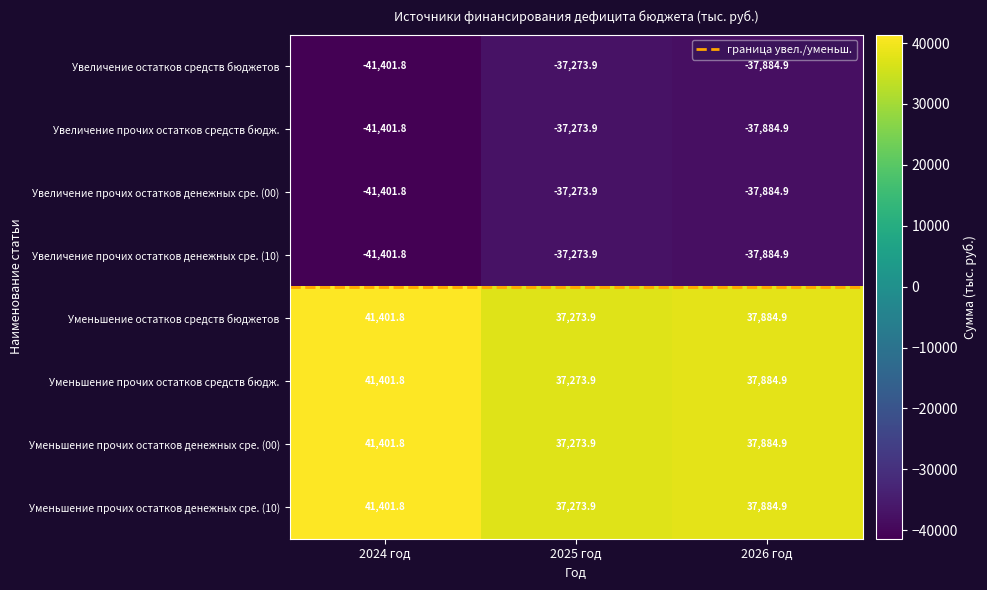

Reading left to right, extract all data points from this chart.

Увеличение остатков средств бюджетов: 2024 год=-41401.8	2025 год=-37273.9	2026 год=-37884.9
Увеличение прочих остатков средств бюдж.: 2024 год=-41401.8	2025 год=-37273.9	2026 год=-37884.9
Увеличение прочих остатков денежных сре. (00): 2024 год=-41401.8	2025 год=-37273.9	2026 год=-37884.9
Увеличение прочих остатков денежных сре. (10): 2024 год=-41401.8	2025 год=-37273.9	2026 год=-37884.9
Уменьшение остатков средств бюджетов: 2024 год=41401.8	2025 год=37273.9	2026 год=37884.9
Уменьшение прочих остатков средств бюдж.: 2024 год=41401.8	2025 год=37273.9	2026 год=37884.9
Уменьшение прочих остатков денежных сре. (00): 2024 год=41401.8	2025 год=37273.9	2026 год=37884.9
Уменьшение прочих остатков денежных сре. (10): 2024 год=41401.8	2025 год=37273.9	2026 год=37884.9